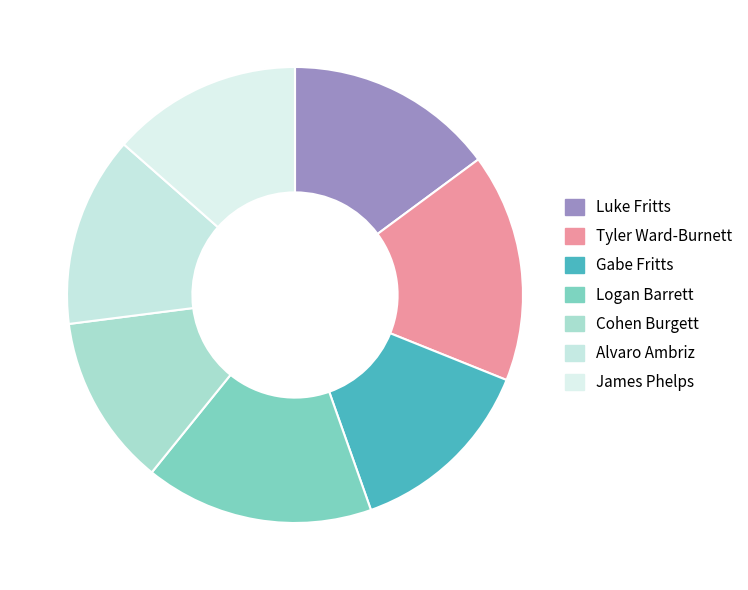

What is the ratio of the value at Luke Fritts to the value at James Phelps?

1.1